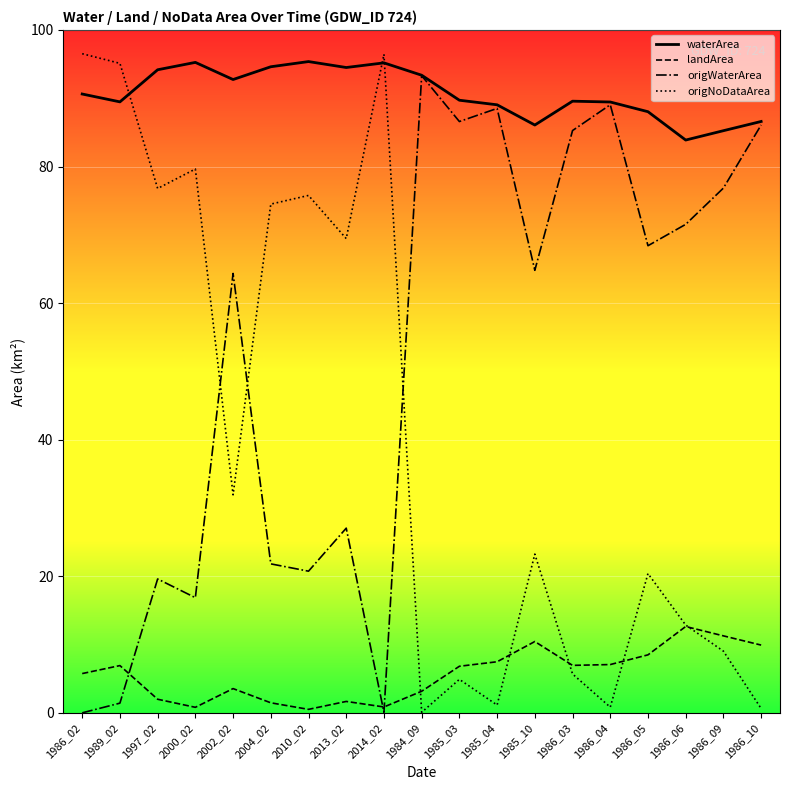

What is the average value of the landArea series?

5.7